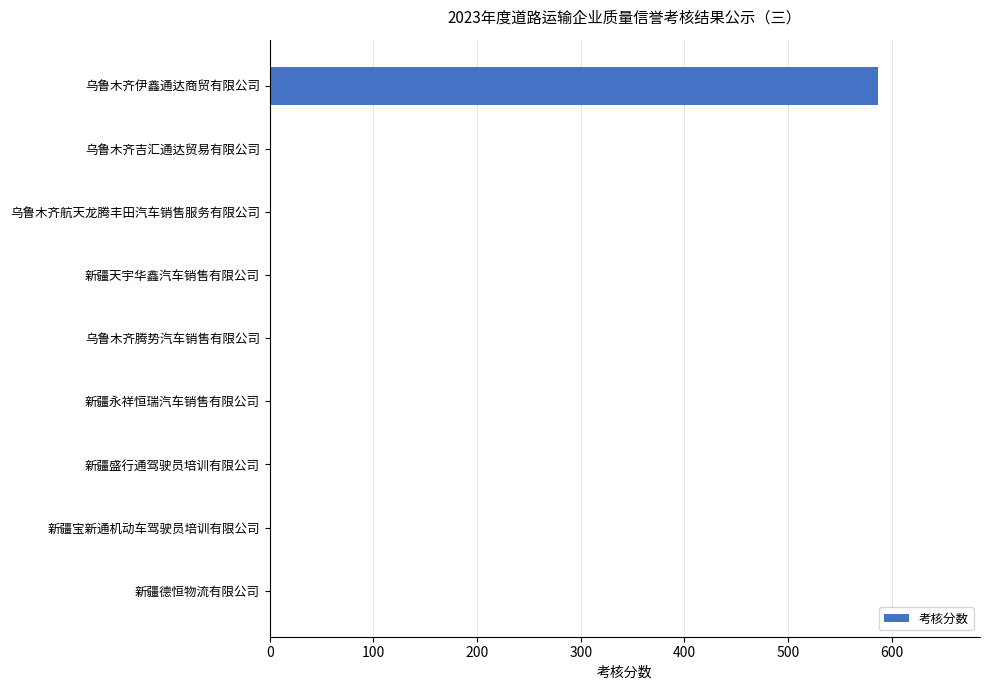

Does the chart contain stacked bars?

No